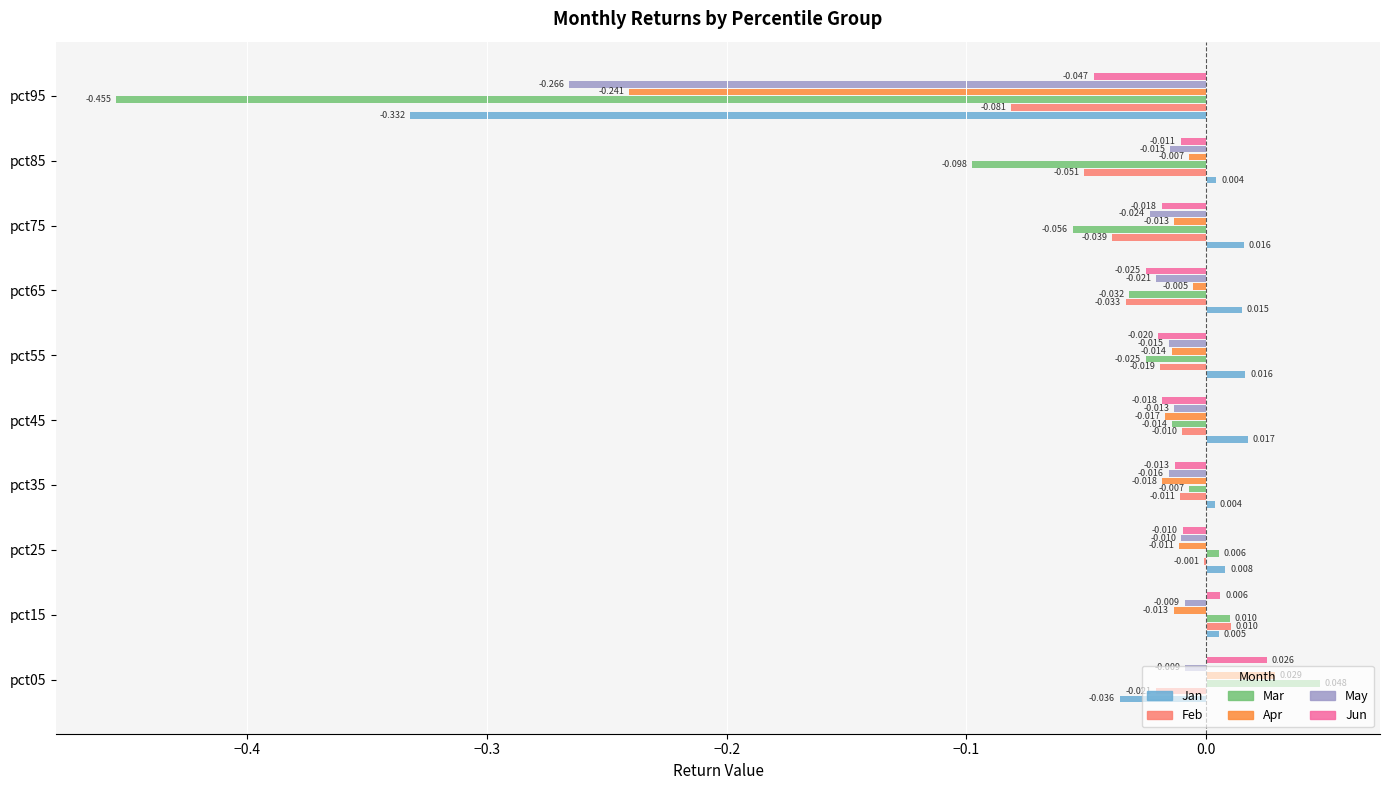

Which series has the largest total across all categories?

Jun